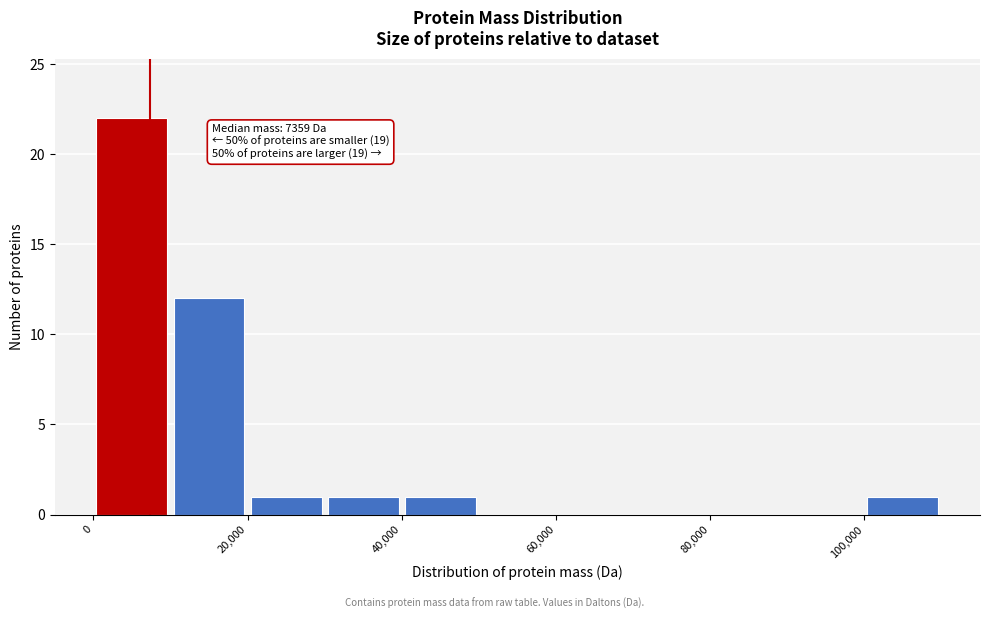

Which range on the x-axis has the tallest bar?

0 to 10000